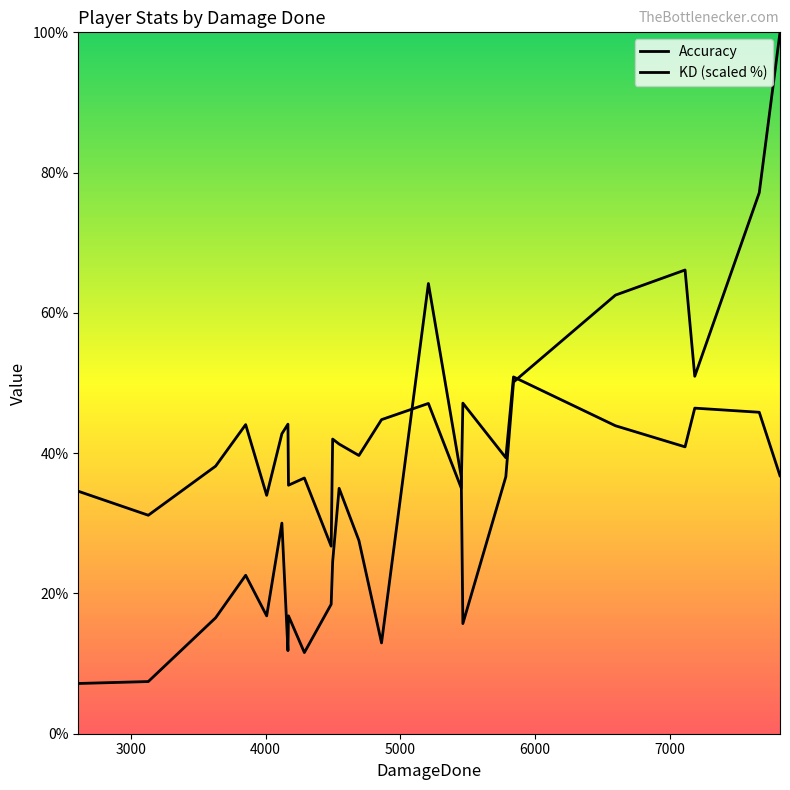

Where is the first local minimum for Accuracy?

3000